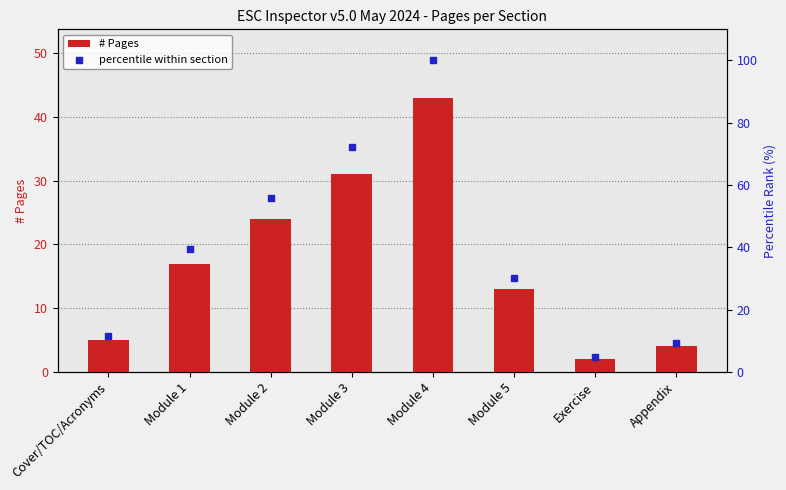

Is the value of percentile within section at Exercise greater than the value of # Pages at Appendix?

Yes